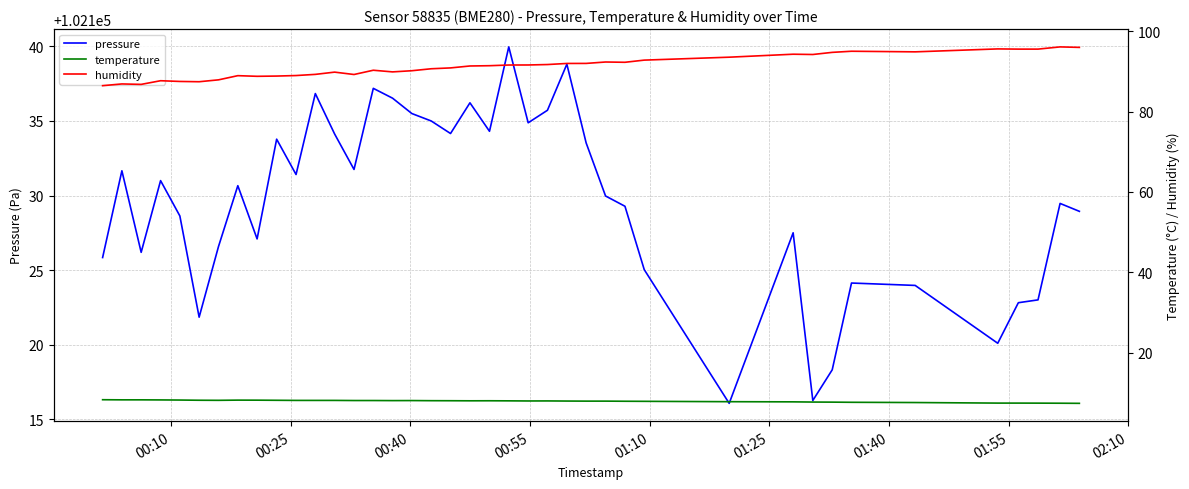

What is the average value of the temperature series?

7.9